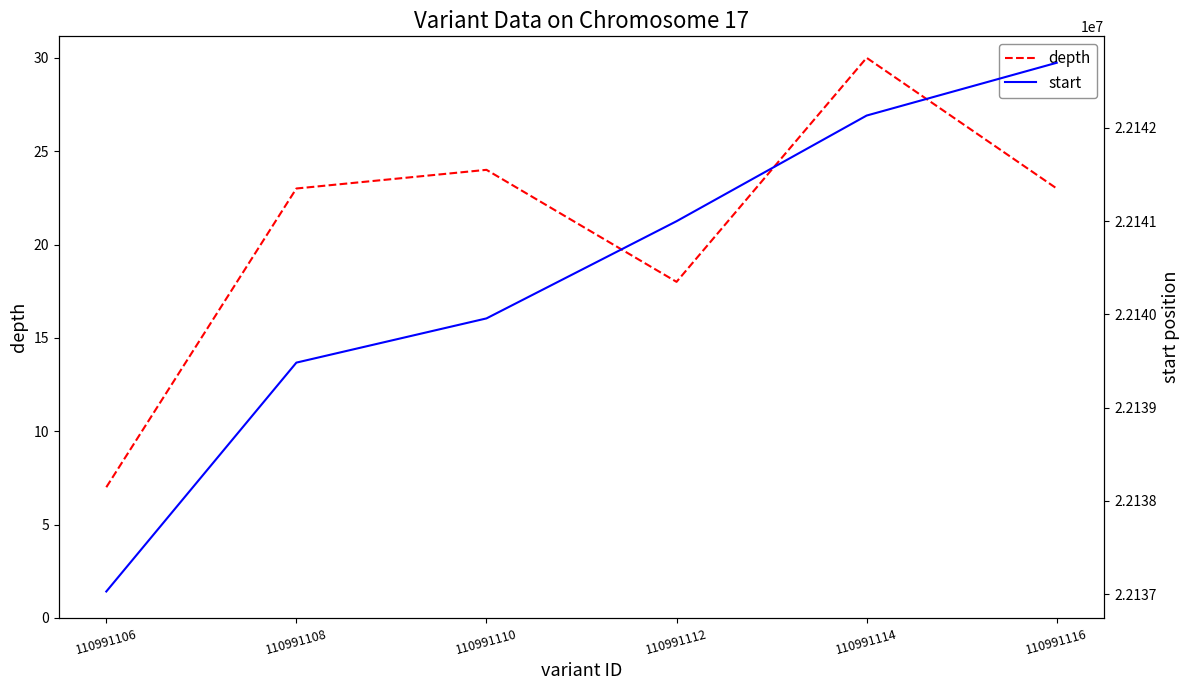

What is the value of the depth point at the 2nd from the left?

23